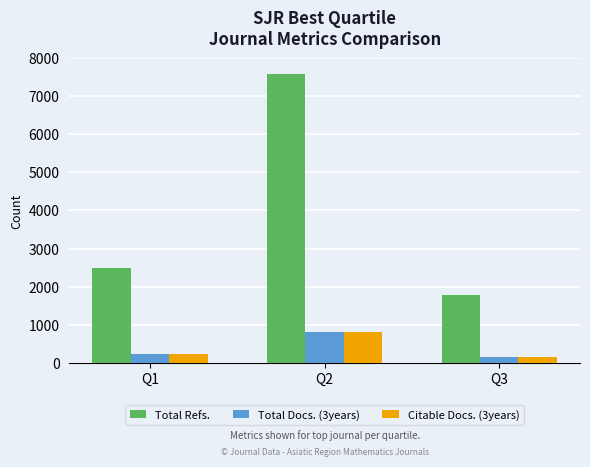

What is the value of the Total Refs. bar at the 2nd from the left?

7580